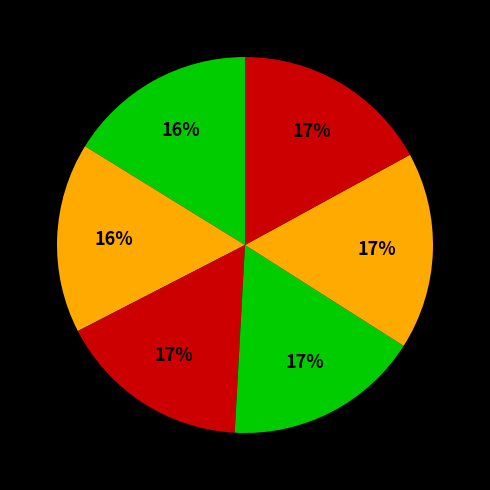

To the nearest percent, what is the difference between the largest and smallest slice percentages?

1%